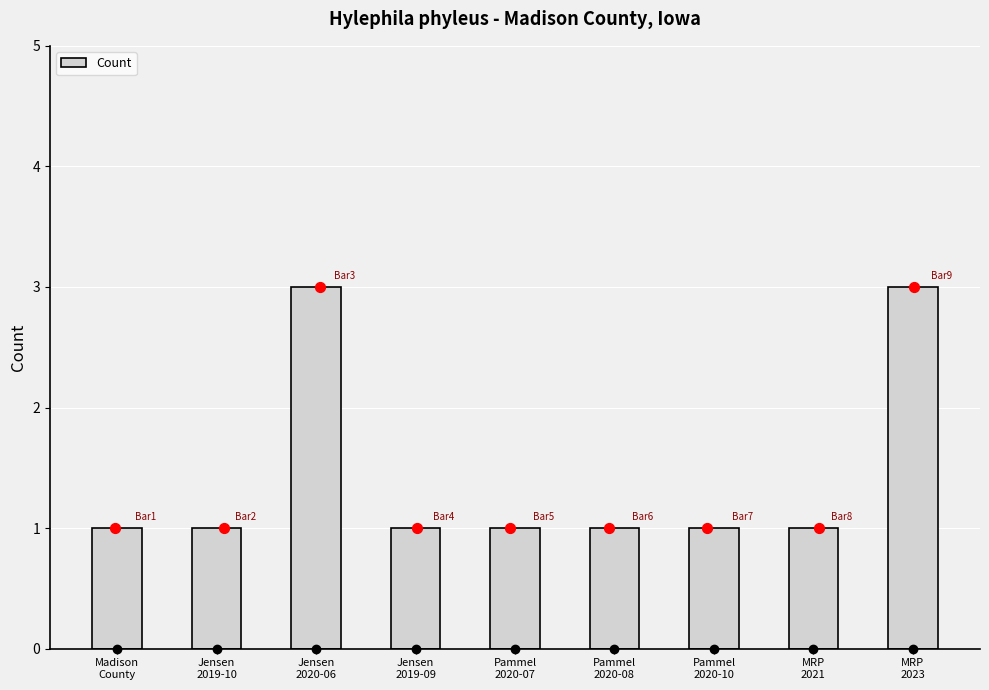

What is the ratio of the value at Pammel
2020-07 to the value at MRP
2021?

1.0